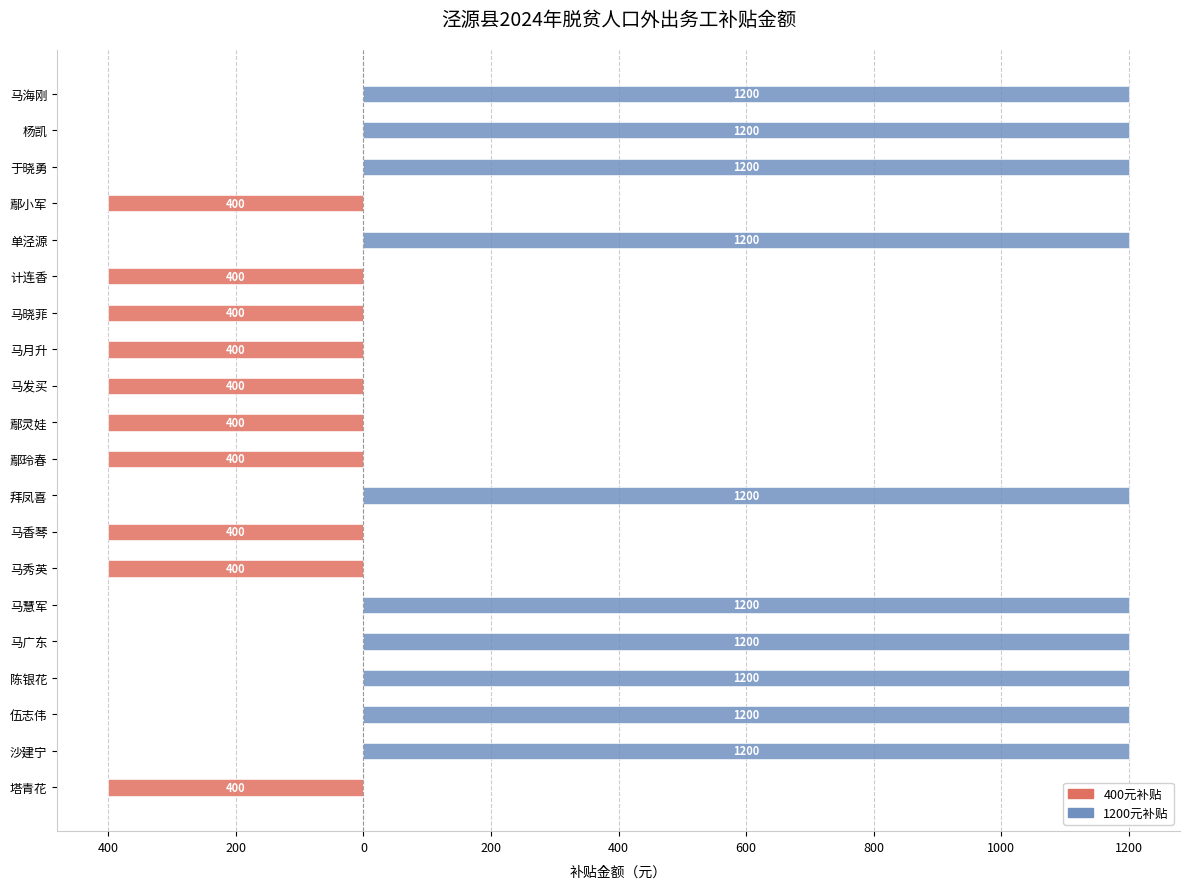

How many positive values does the 1200元补贴 series have?

10